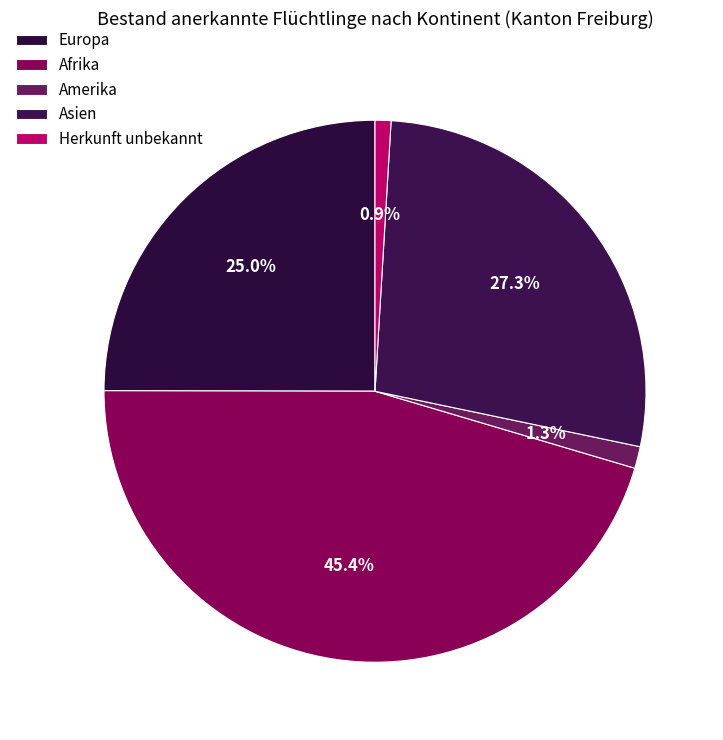

Is it true that Europa is 25% of the pie?

True